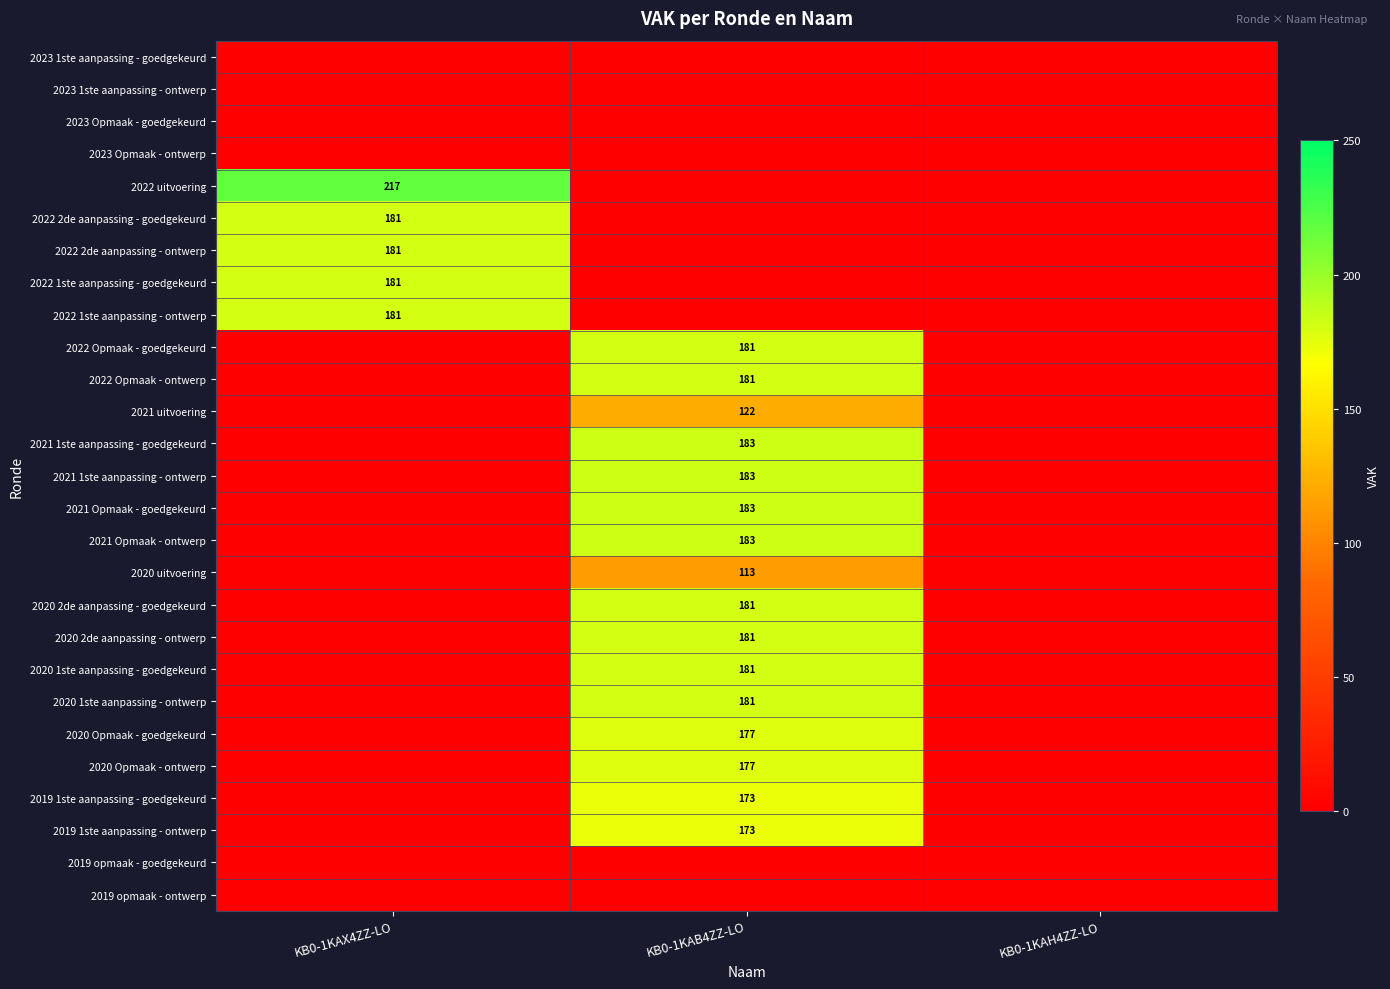

At how many categories does at least one series exceed 56?

2